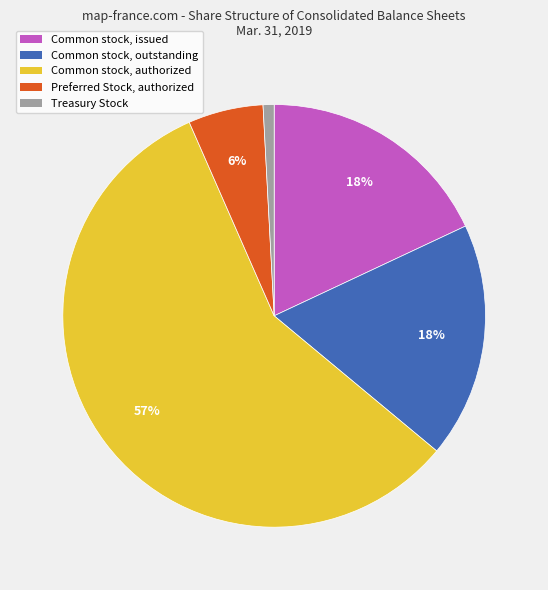

To the nearest percent, what is the average slice percentage?

20%